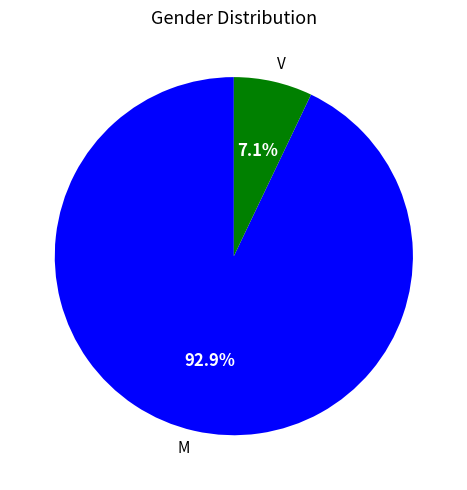

Which category has the smallest portion of the pie?

V